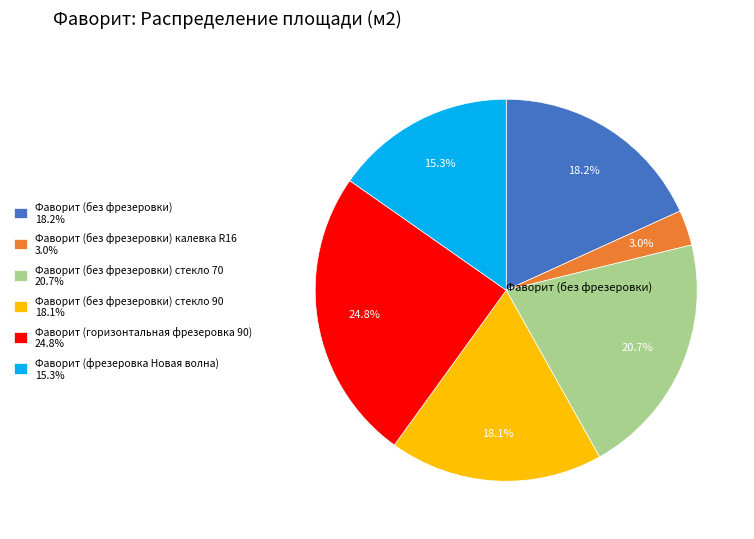

Does any single category account for the majority?

No